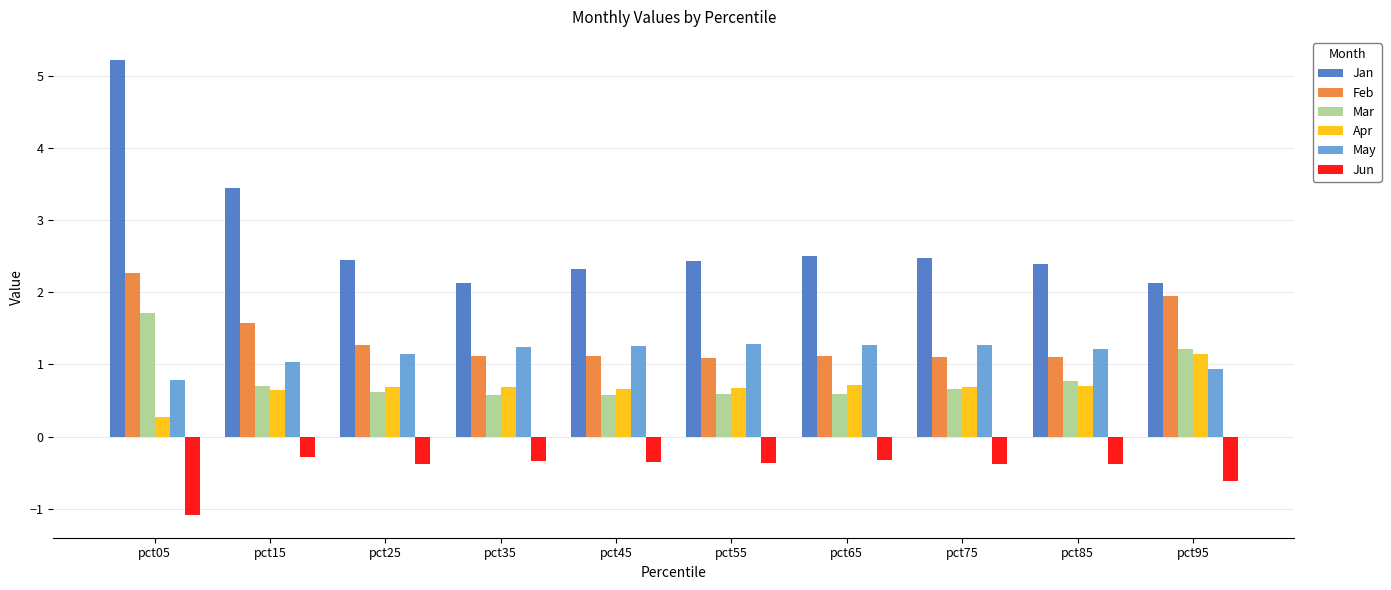

Which series has the widest spread of values?

Jan